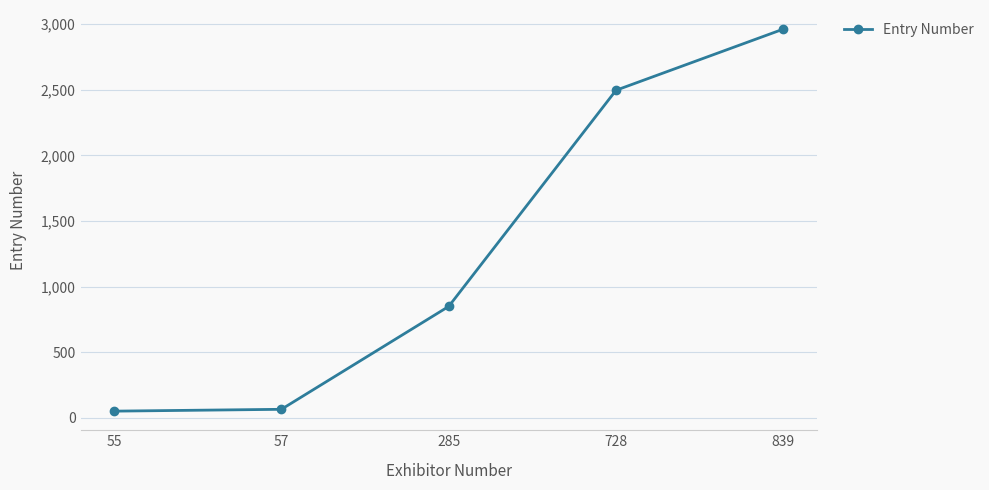

The value at 285 is 578. True or false?

False